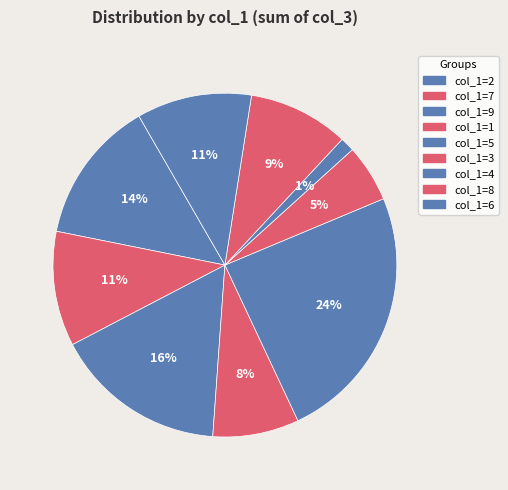

To the nearest percent, what is the difference between the largest and smallest slice percentages?

23%